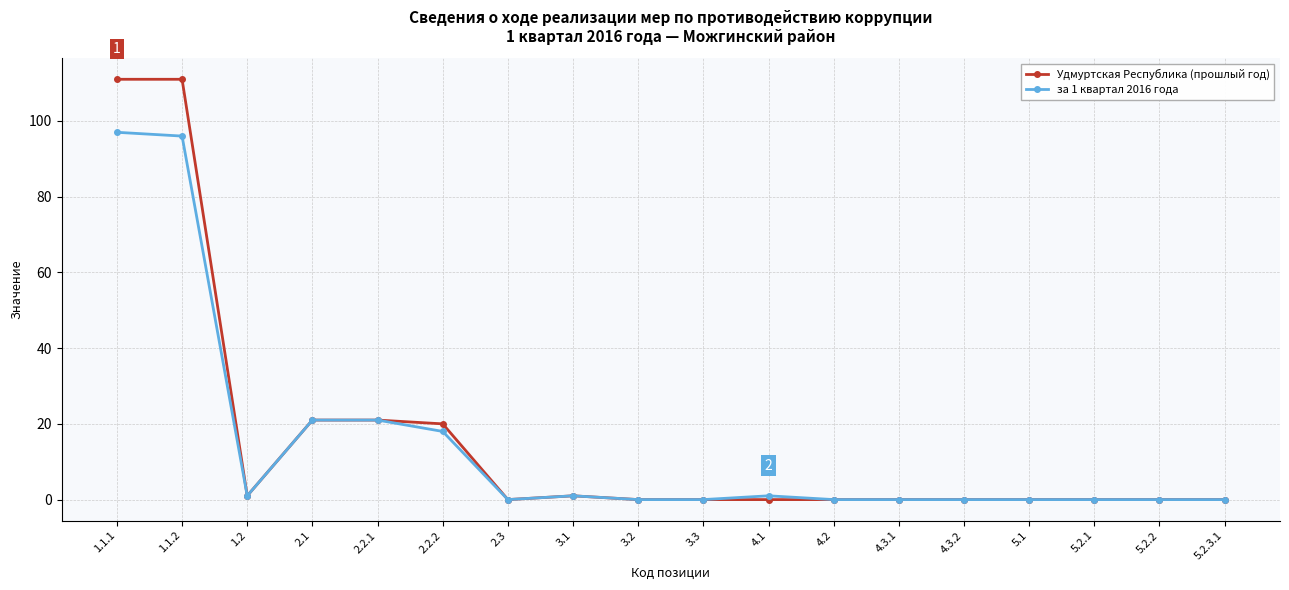

Rank the series by their maximum value, from highest to lowest.

Удмуртская Республика (прошлый год), за 1 квартал 2016 года